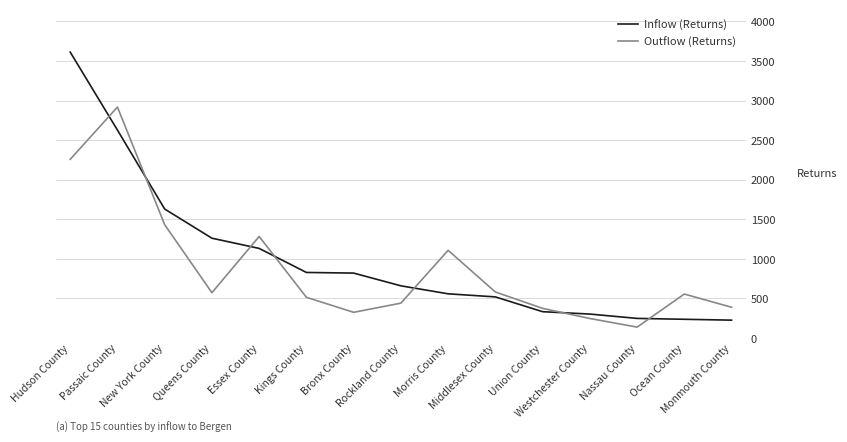

How many interior local peaks does the Outflow (Returns) series have?

4